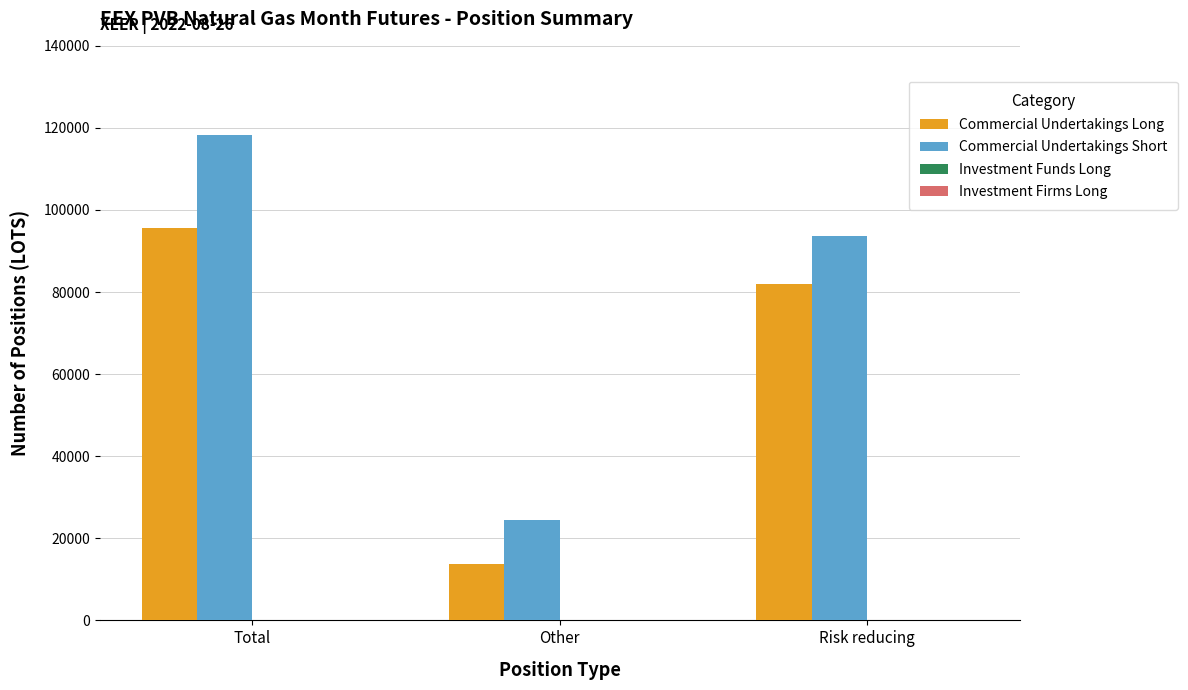

How many bars are there in each group?

2